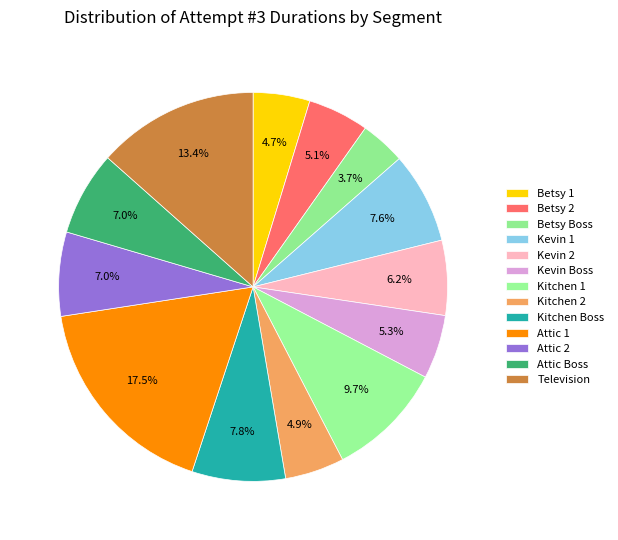

Rank the categories by value from highest to lowest.

Attic 1, Television, Kitchen 1, Kitchen Boss, Kevin 1, Attic Boss, Attic 2, Kevin 2, Kevin Boss, Betsy 2, Kitchen 2, Betsy 1, Betsy Boss